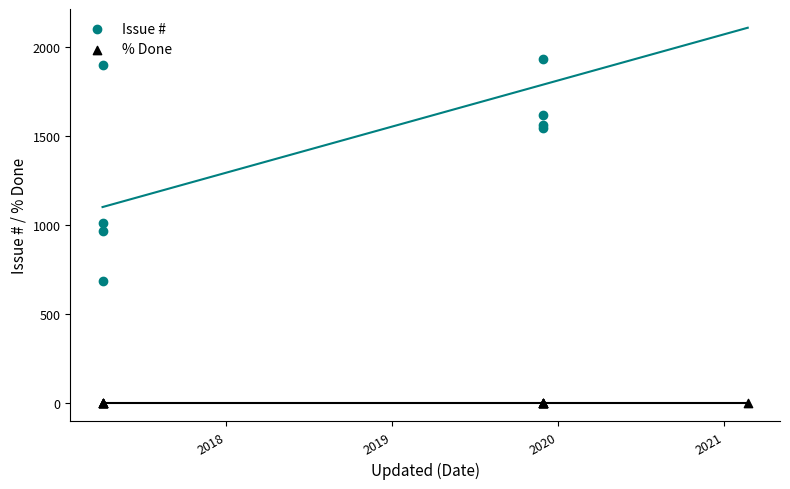

At how many categories does at least one series exceed 1619?

3